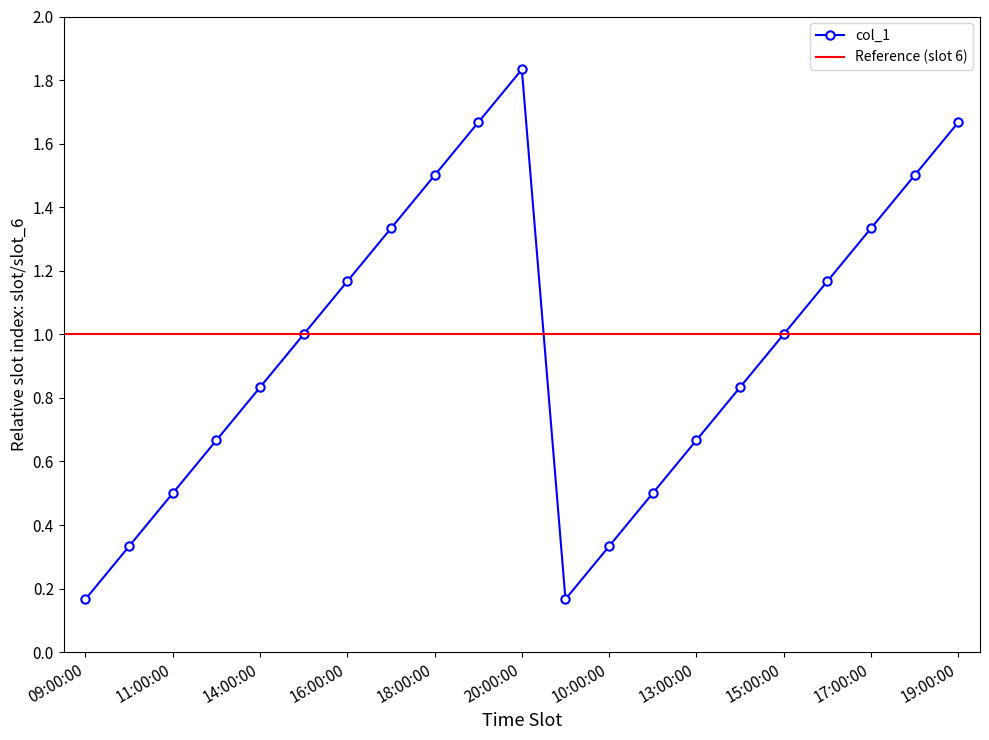

What is the difference between the maximum and minimum values?

1.7